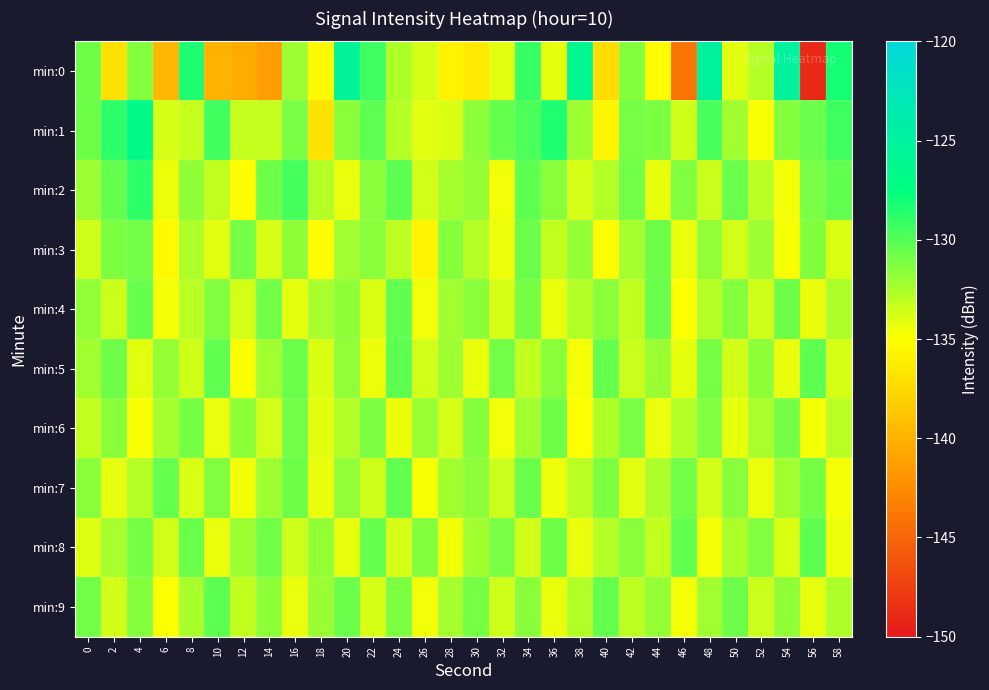

Reading left to right, extract all data points from this chart.

min:0: 0=-130.7	2=-137.0	4=-131.5	6=-139.7	8=-128.4	10=-140.0	12=-140.5	14=-141.2	16=-132.2	18=-135.3	20=-125.3	22=-129.3	24=-132.6	26=-133.7	28=-135.7	30=-136.4	32=-134.1	34=-129.1	36=-134.2	38=-126.2	40=-137.1	42=-131.5	44=-135.2	46=-144.1	48=-125.0	50=-134.1	52=-132.9	54=-125.1	56=-148.9	58=-128.1
min:1: 0=-130.7	2=-128.8	4=-126.8	6=-133.8	8=-133.3	10=-129.4	12=-133.4	14=-133.3	16=-131.1	18=-136.8	20=-131.5	22=-130.2	24=-132.8	26=-134.1	28=-133.9	30=-131.7	32=-130.5	34=-129.8	36=-128.4	38=-132.1	40=-135.6	42=-130.9	44=-131.2	46=-133.5	48=-129.7	50=-132.3	52=-134.8	54=-131.4	56=-130.6	58=-129.3
min:2: 0=-132.1	2=-130.5	4=-128.9	6=-134.5	8=-131.8	10=-133.2	12=-135.1	14=-130.7	16=-129.5	18=-132.8	20=-134.3	22=-131.6	24=-130.2	26=-133.7	28=-132.4	30=-131.9	32=-134.6	34=-130.3	36=-131.5	38=-133.8	40=-132.7	42=-130.8	44=-134.2	46=-131.3	48=-133.4	50=-130.6	52=-132.9	54=-134.7	56=-131.1	58=-130.4
min:3: 0=-133.5	2=-131.2	4=-130.8	6=-135.3	8=-132.6	10=-134.1	12=-130.9	14=-133.8	16=-131.7	18=-134.9	20=-132.3	22=-131.5	24=-133.1	26=-135.7	28=-131.4	30=-132.8	32=-134.5	34=-130.6	36=-133.2	38=-131.9	40=-135.1	42=-132.4	44=-130.7	46=-134.3	48=-131.8	50=-133.6	52=-132.1	54=-134.8	56=-131.3	58=-133.9
min:4: 0=-131.8	2=-133.4	4=-130.5	6=-134.7	8=-132.9	10=-131.3	12=-133.6	14=-130.8	16=-134.2	18=-132.5	20=-131.7	22=-133.9	24=-130.4	26=-134.6	28=-132.3	30=-131.6	32=-133.8	34=-130.9	36=-134.4	38=-132.7	40=-131.5	42=-133.2	44=-130.6	46=-134.9	48=-132.8	50=-131.4	52=-133.5	54=-130.7	56=-134.3	58=-132.6
min:5: 0=-132.3	2=-130.7	4=-134.1	6=-131.9	8=-133.5	10=-130.4	12=-134.8	14=-132.2	16=-130.6	18=-133.9	20=-131.8	22=-134.5	24=-130.3	26=-133.7	28=-132.1	30=-134.4	32=-130.8	34=-133.2	36=-131.6	38=-134.7	40=-130.5	42=-133.4	44=-132.0	46=-134.2	48=-130.9	50=-133.6	52=-131.7	54=-134.3	56=-130.2	58=-133.8
min:6: 0=-133.2	2=-131.5	4=-134.8	6=-132.4	8=-130.9	10=-134.3	12=-131.7	14=-133.6	16=-130.8	18=-134.1	20=-132.7	22=-131.2	24=-134.5	26=-132.0	28=-133.8	30=-131.4	32=-134.6	34=-132.3	36=-130.7	38=-134.9	40=-132.6	42=-131.1	44=-134.4	46=-132.8	48=-131.3	50=-134.2	52=-132.5	54=-131.0	56=-134.7	58=-132.9
min:7: 0=-131.6	2=-134.2	4=-132.8	6=-130.5	8=-133.9	10=-131.3	12=-134.6	14=-132.1	16=-130.7	18=-134.3	20=-131.8	22=-133.5	24=-130.4	26=-134.8	28=-132.3	30=-131.7	32=-133.4	34=-130.6	36=-134.5	38=-132.9	40=-131.2	42=-134.1	44=-132.6	46=-130.8	48=-133.7	50=-131.5	52=-134.4	54=-132.2	56=-130.9	58=-134.7
min:8: 0=-134.0	2=-132.5	4=-131.0	6=-133.7	8=-130.6	10=-134.4	12=-132.1	14=-130.8	16=-133.5	18=-131.9	20=-134.2	22=-130.5	24=-133.8	26=-131.4	28=-134.6	30=-132.3	32=-131.1	34=-133.6	36=-130.7	38=-134.3	40=-132.8	42=-131.5	44=-133.2	46=-130.4	48=-134.7	50=-132.6	52=-131.3	54=-133.9	56=-130.2	58=-134.5
min:9: 0=-130.8	2=-133.6	4=-131.4	6=-134.9	8=-132.5	10=-130.3	12=-133.2	14=-131.7	16=-134.4	18=-132.0	20=-130.6	22=-133.8	24=-131.2	26=-134.6	28=-132.4	30=-130.9	32=-133.5	34=-131.6	36=-134.3	38=-132.7	40=-130.5	42=-133.1	44=-131.9	46=-134.7	48=-132.3	50=-130.7	52=-133.4	54=-131.8	56=-134.2	58=-132.6